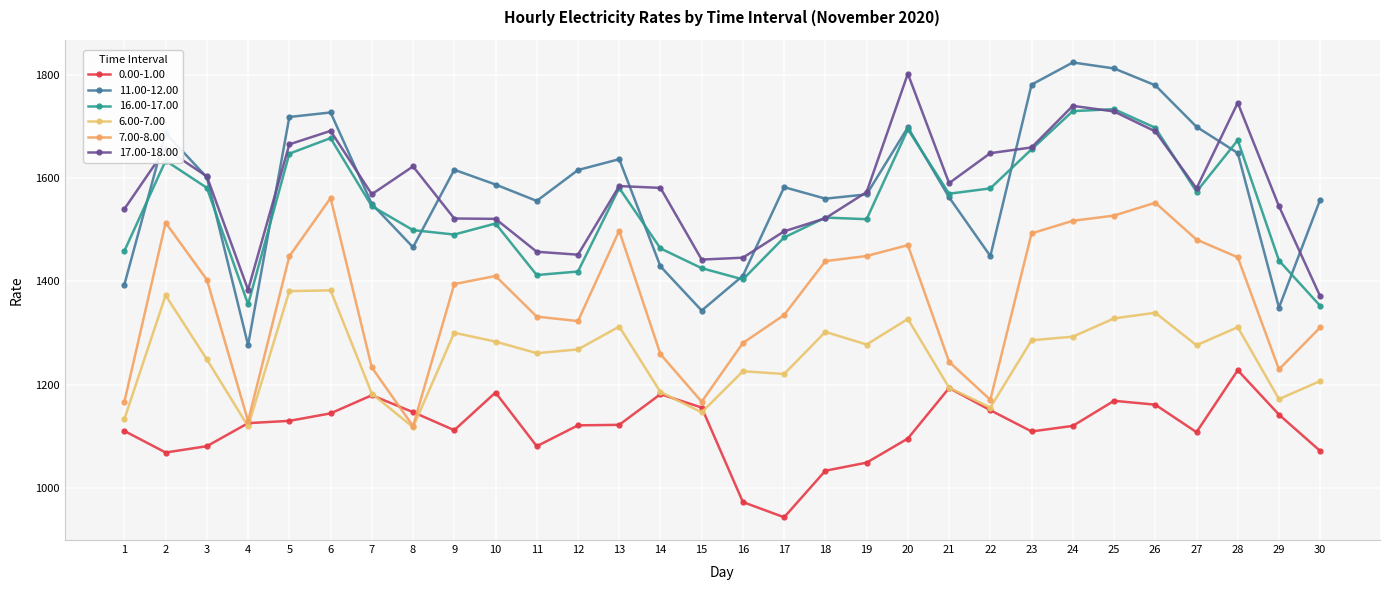

What is the maximum value for 16.00-17.00?

1734.1